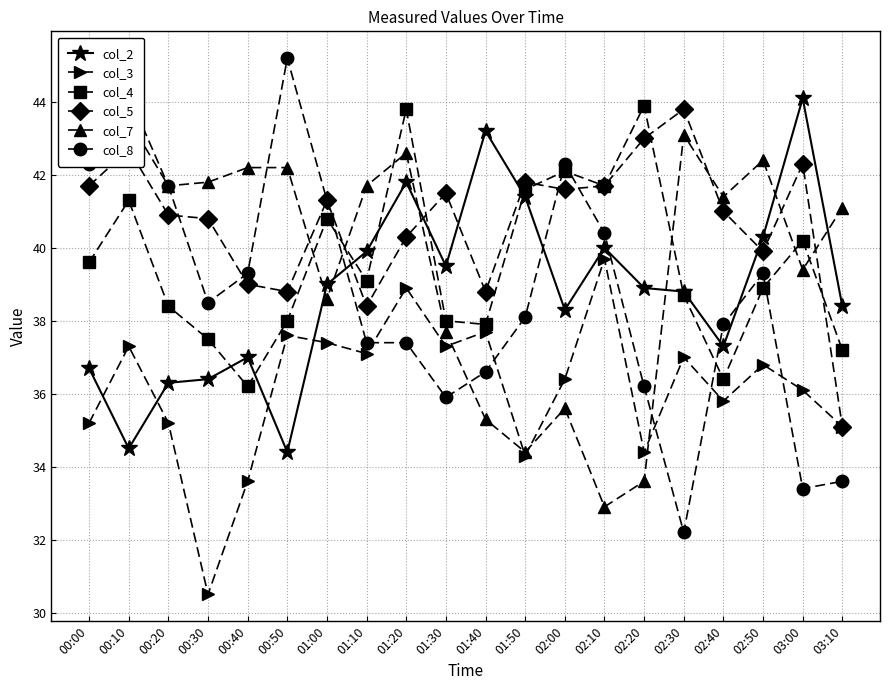

What is the difference between the maximum and second lowest values in the col_8 series?

11.8